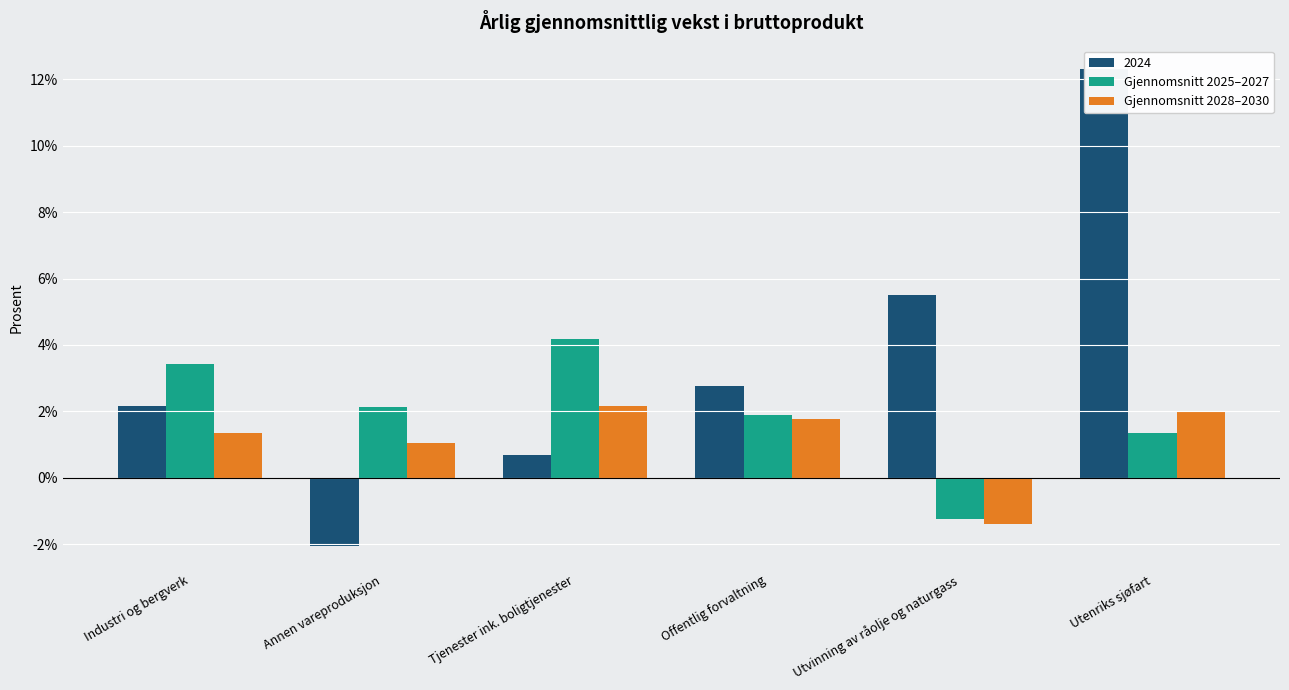

How many series are shown in this chart?

2